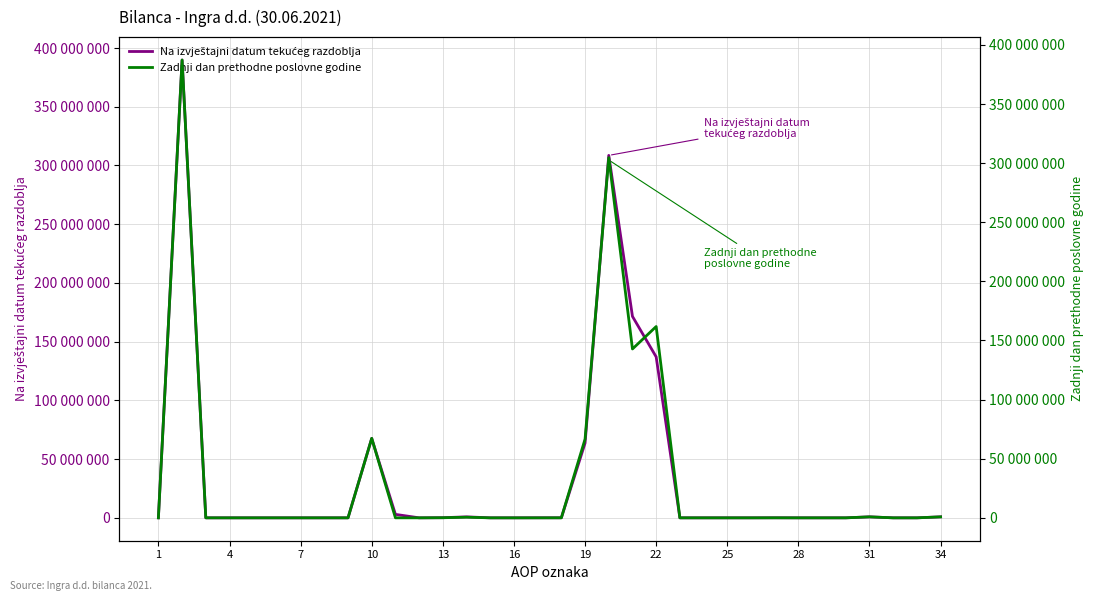

Is it true that Na izvještajni datum tekućeg razdoblja equals 112413 at 13?

True